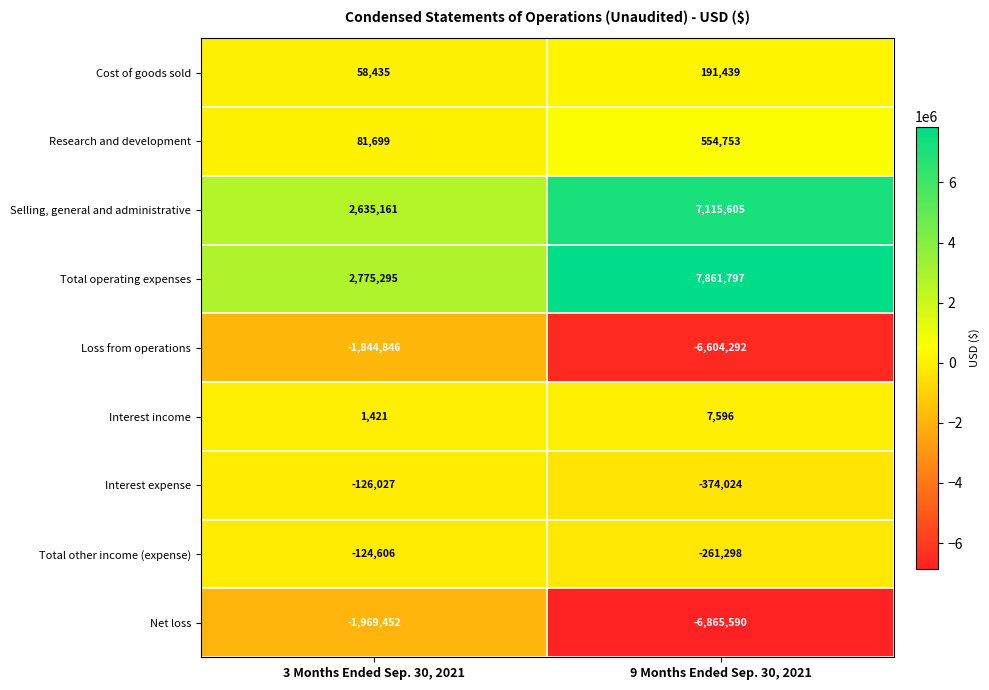

What is the difference between the Interest expense values at 9 Months Ended Sep. 30, 2021 and 3 Months Ended Sep. 30, 2021?

247997